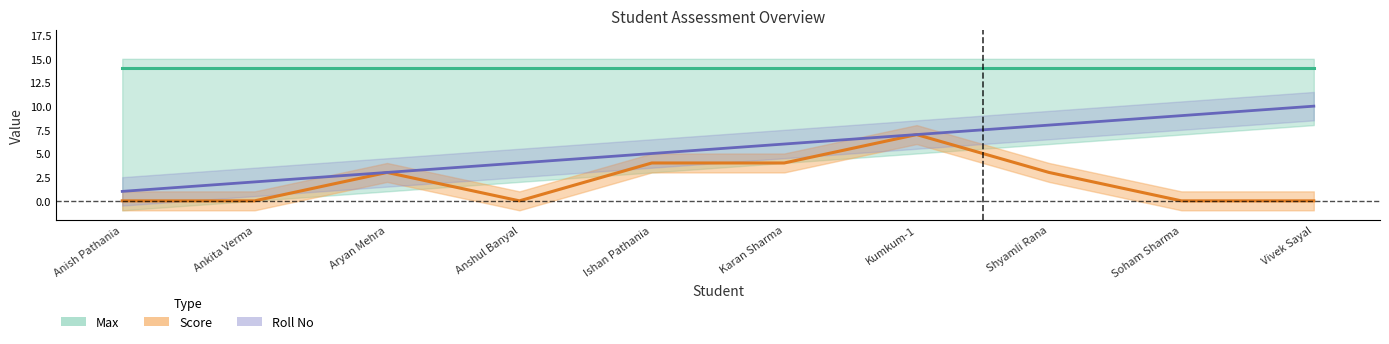

True or false: Roll No and Score intersect in this chart.

False